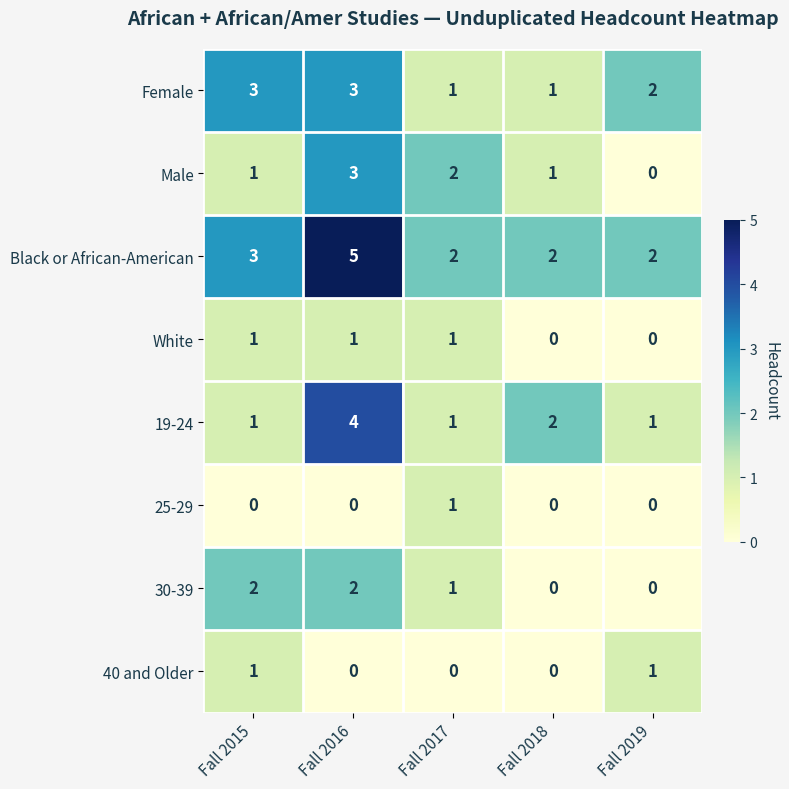

Is it true that Black or African-American equals 2 at Fall 2017?

True